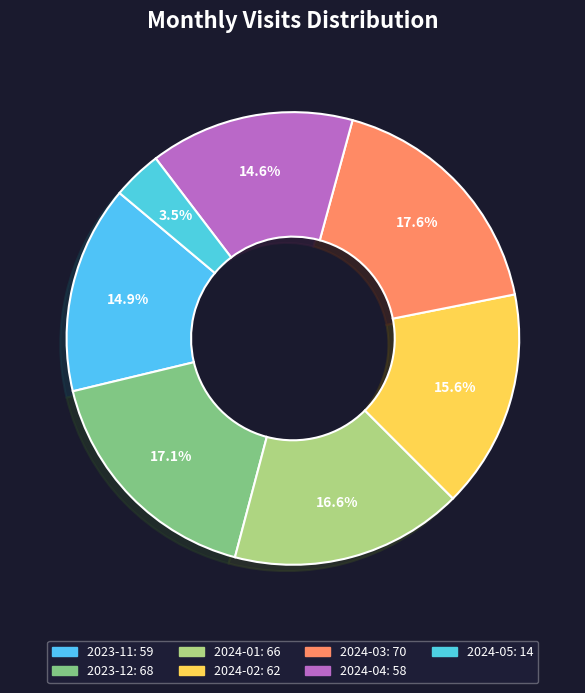

Which slice is the smallest?

2024-05